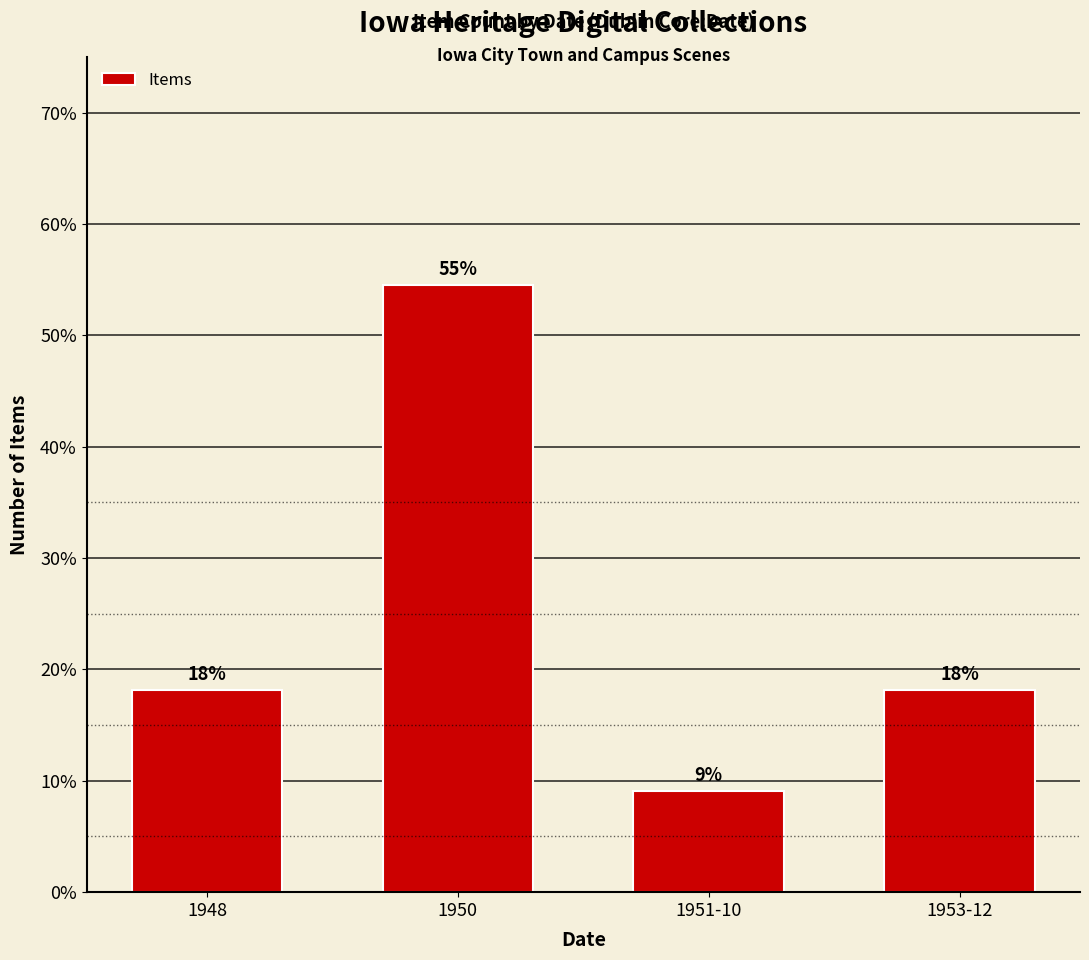

Approximately how many times larger is the value at 1950 compared to 1948?

3.0